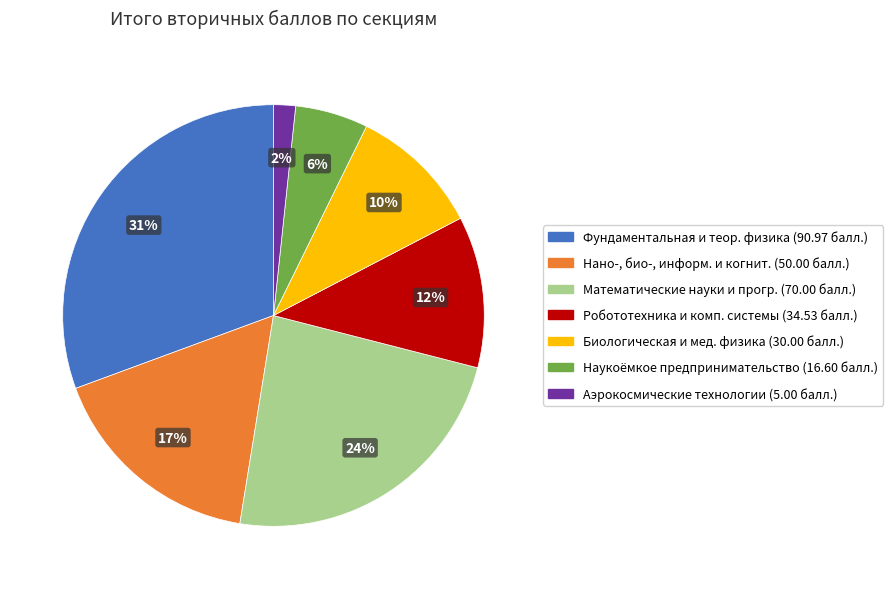

To the nearest percent, what is the average slice percentage?

14%